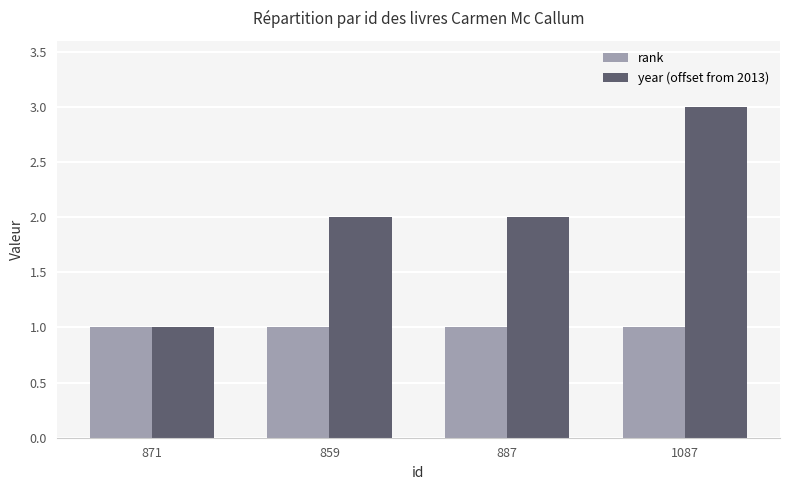

What is the spread (max minus min) of values at 1087?

2